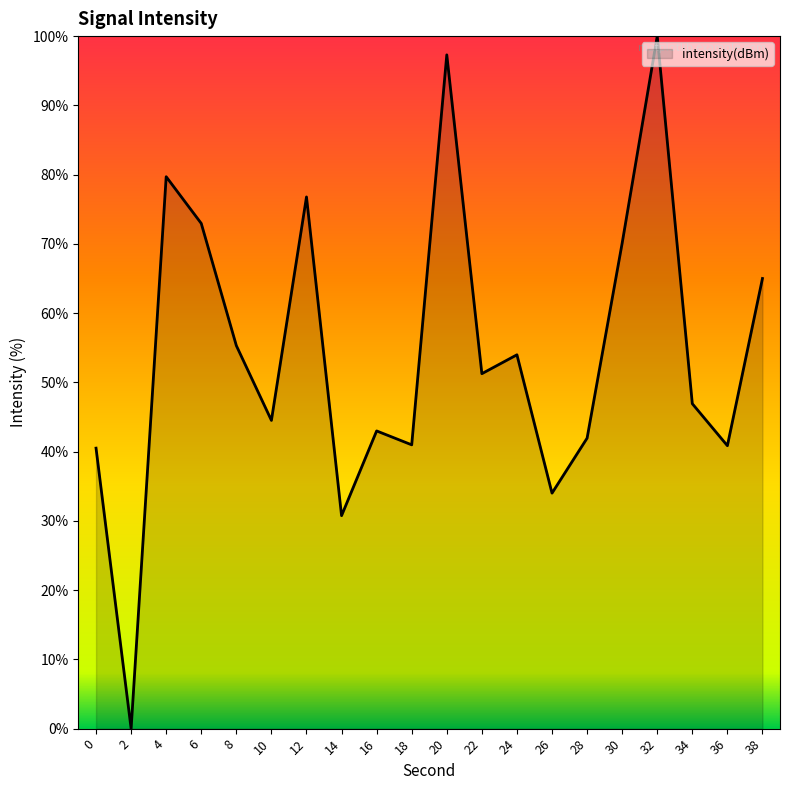

Which category has the lowest value across all series?

2